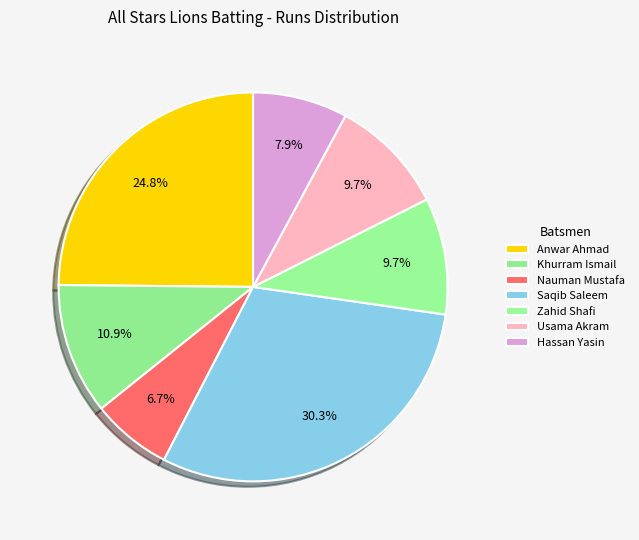

To the nearest percent, what percentage of the pie is Khurram Ismail?

11%